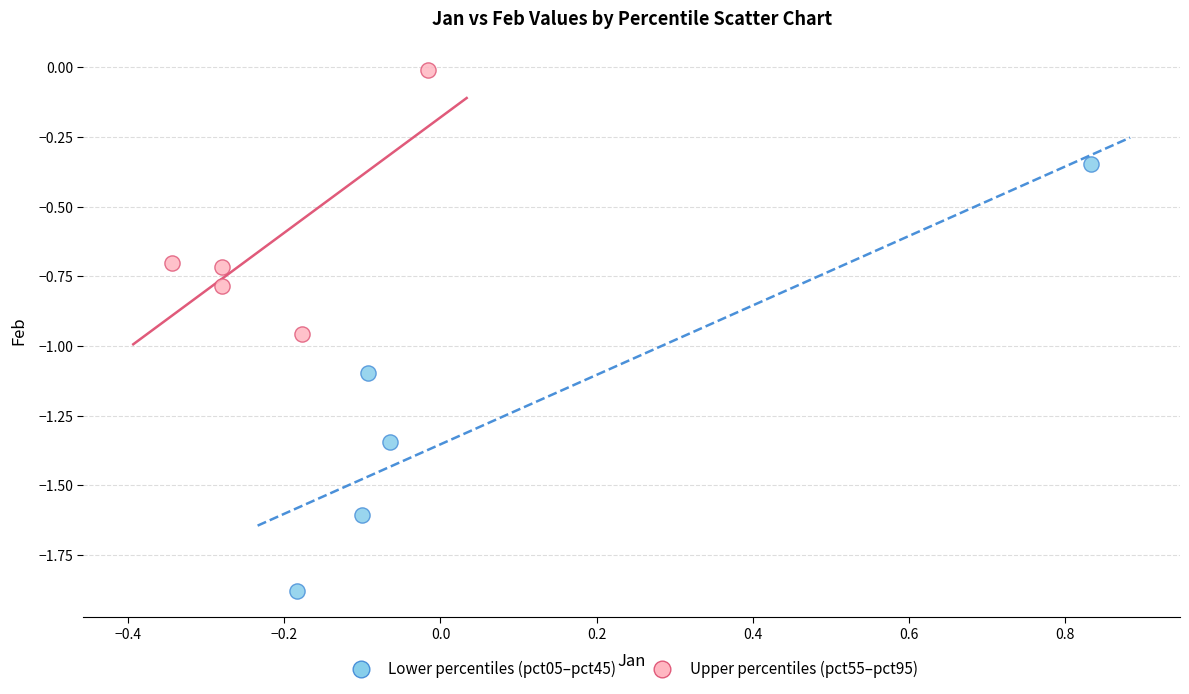

Which series reaches the minimum Y coordinate?

Lower percentiles (pct05–pct45)